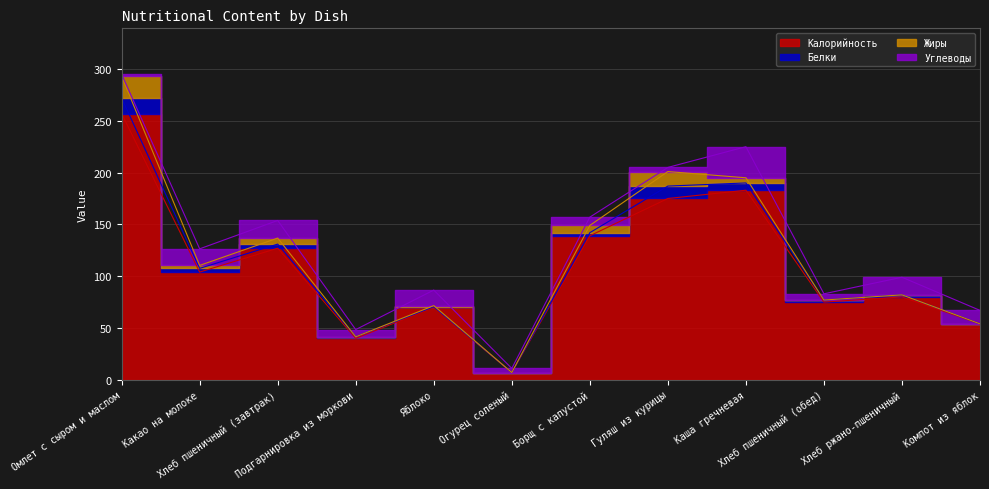

True or false: Жиры and Калорийность intersect in this chart.

False